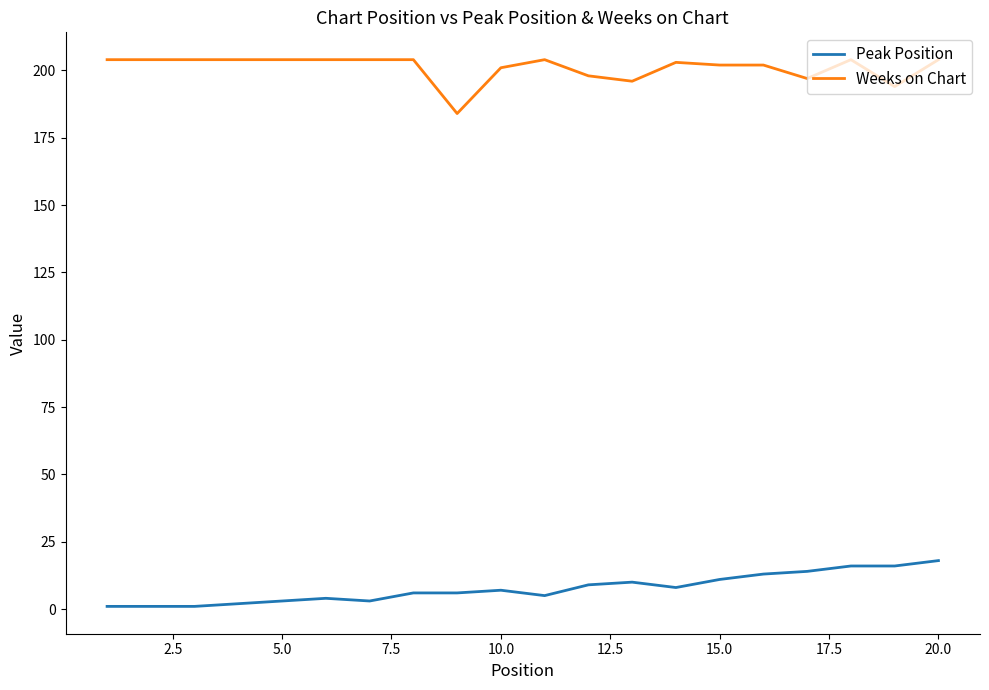

Is this an area chart (filled region under the line)?

No